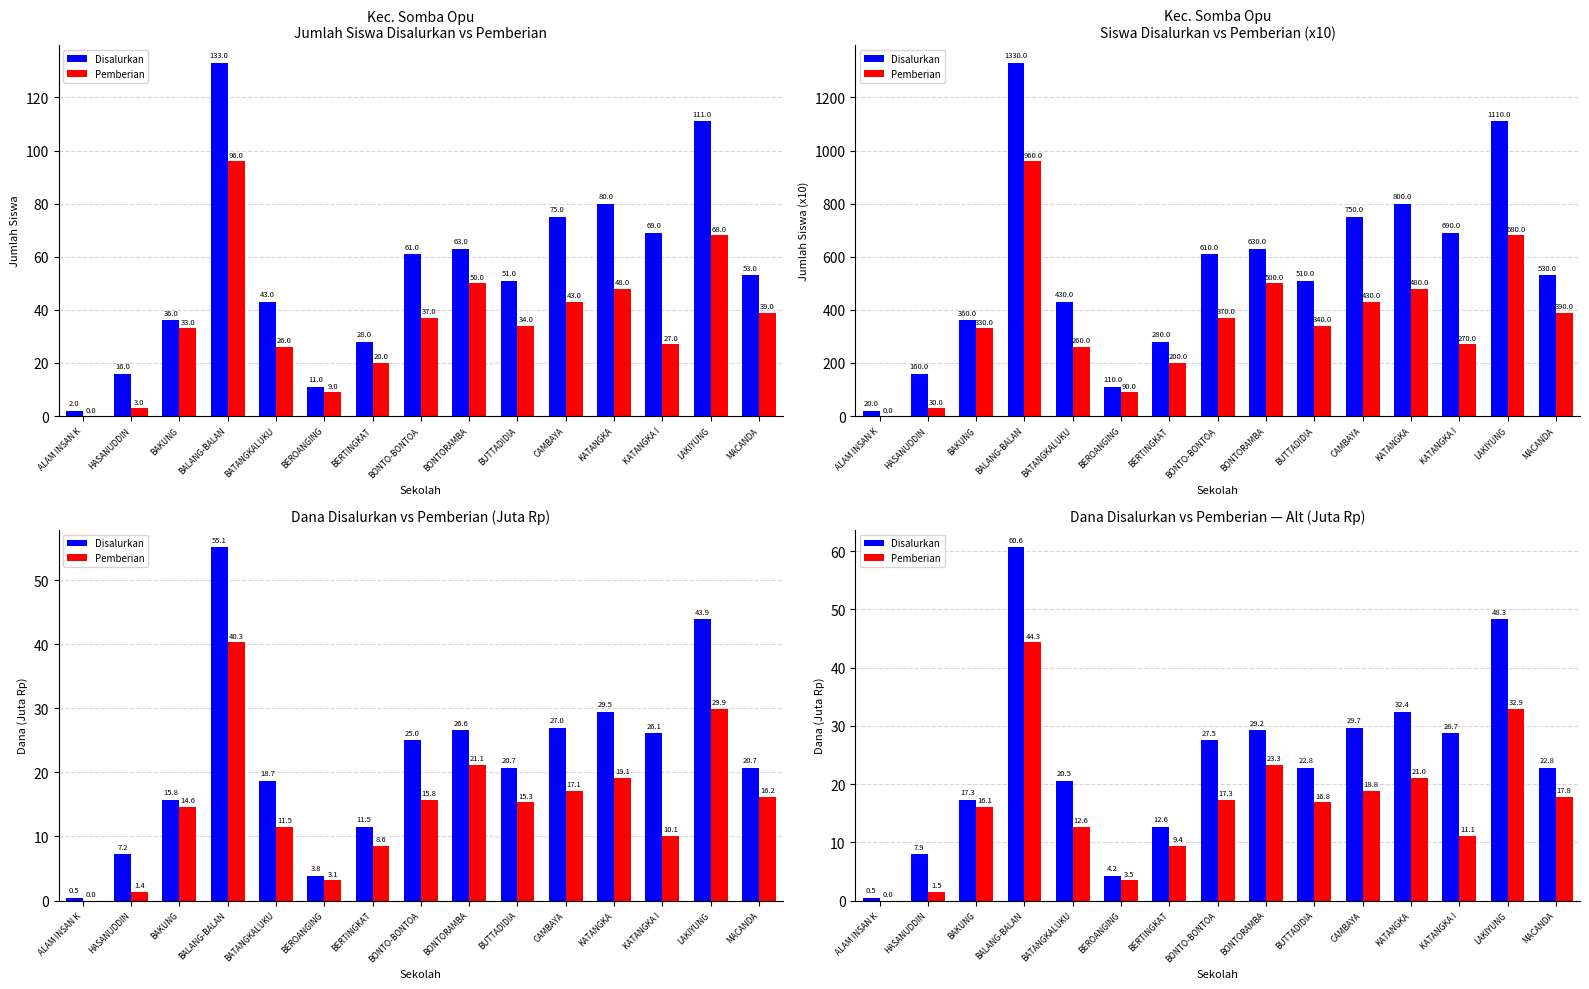

Reading left to right, extract all data points from this chart.

Disalurkan: 0.5	7.9	17.3	60.6	20.5	4.2	12.6	27.5	29.2	22.8	29.7	32.4	28.7	48.3	22.8
Pemberian: 0.0	1.5	16.1	44.3	12.6	3.5	9.4	17.3	23.3	16.8	18.8	21.0	11.1	32.9	17.8